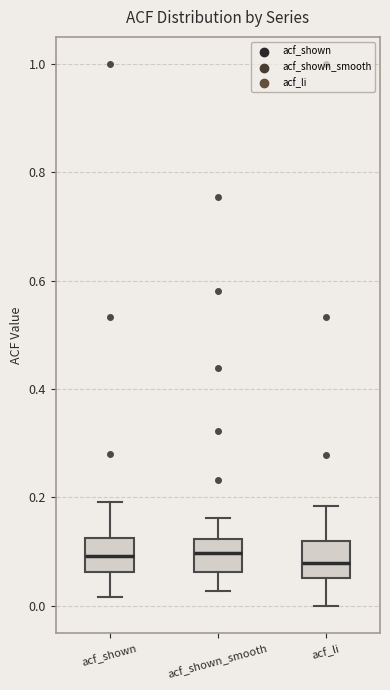

Reading left to right, transcribe this box plot: for each box, give where its median line is, the range the box spans, and where its two whiskers end, as read against the y-axis. The values are not printed on the chart, so give them approximately, as read against the axis.

acf_shown: median 0.10, box 0.06 to 0.12, whiskers 0.02 to 0.20
acf_shown_smooth: median 0.10, box 0.06 to 0.12, whiskers 0.02 to 0.16
acf_li: median 0.08, box 0.06 to 0.12, whiskers 0.00 to 0.18